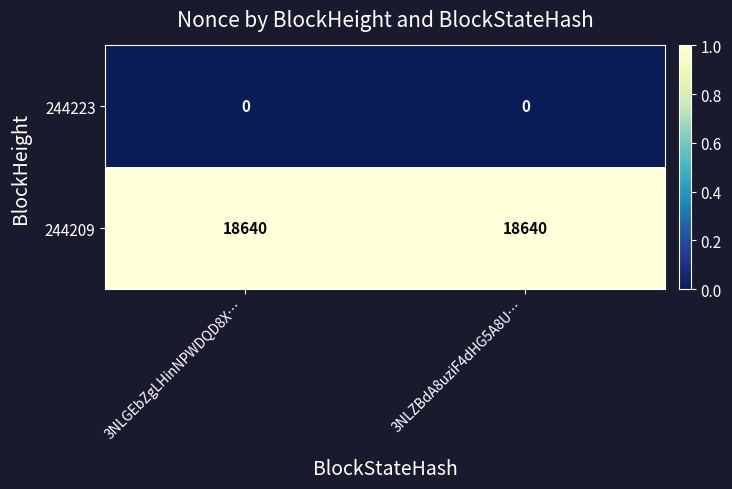

The 244223 series shows 0 at 3NLZBdA8uziF4dHG5A8U…. True or false?

True